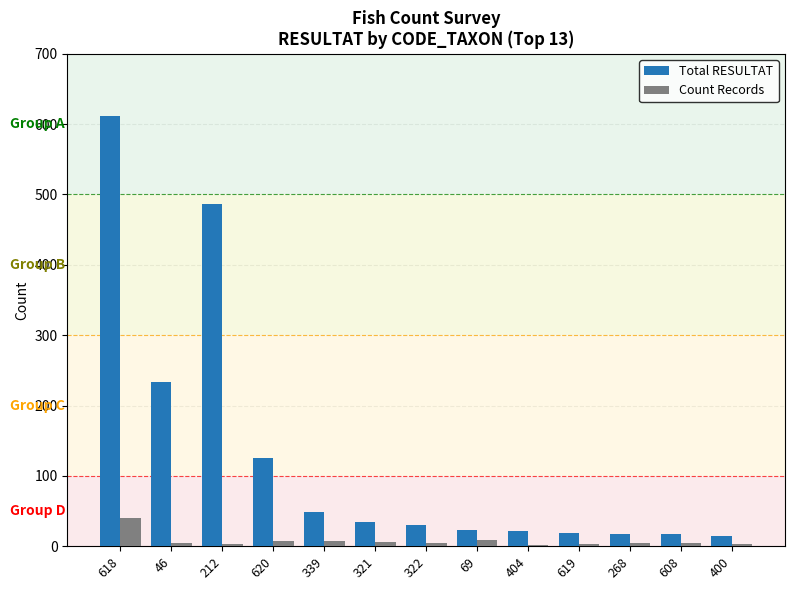

At which label is Total RESULTAT closest to 312?

46